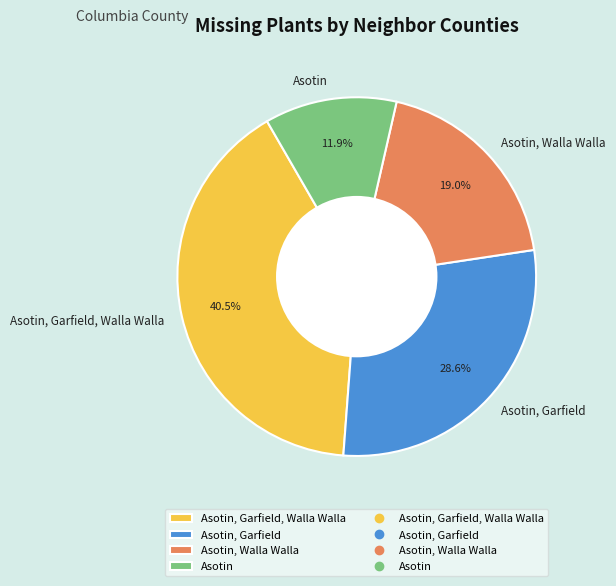

Is there any slice that represents more than half of the pie?

No